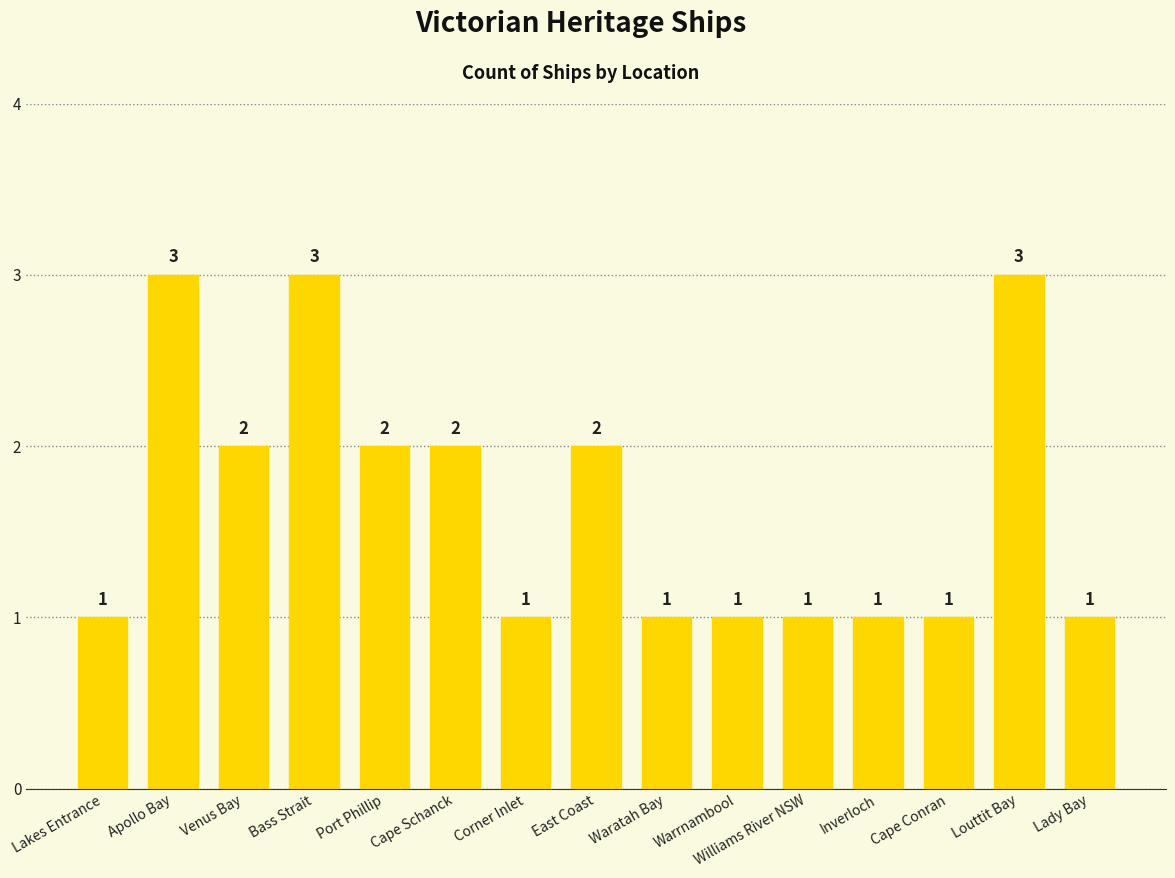

What is the maximum value shown in the chart?

3